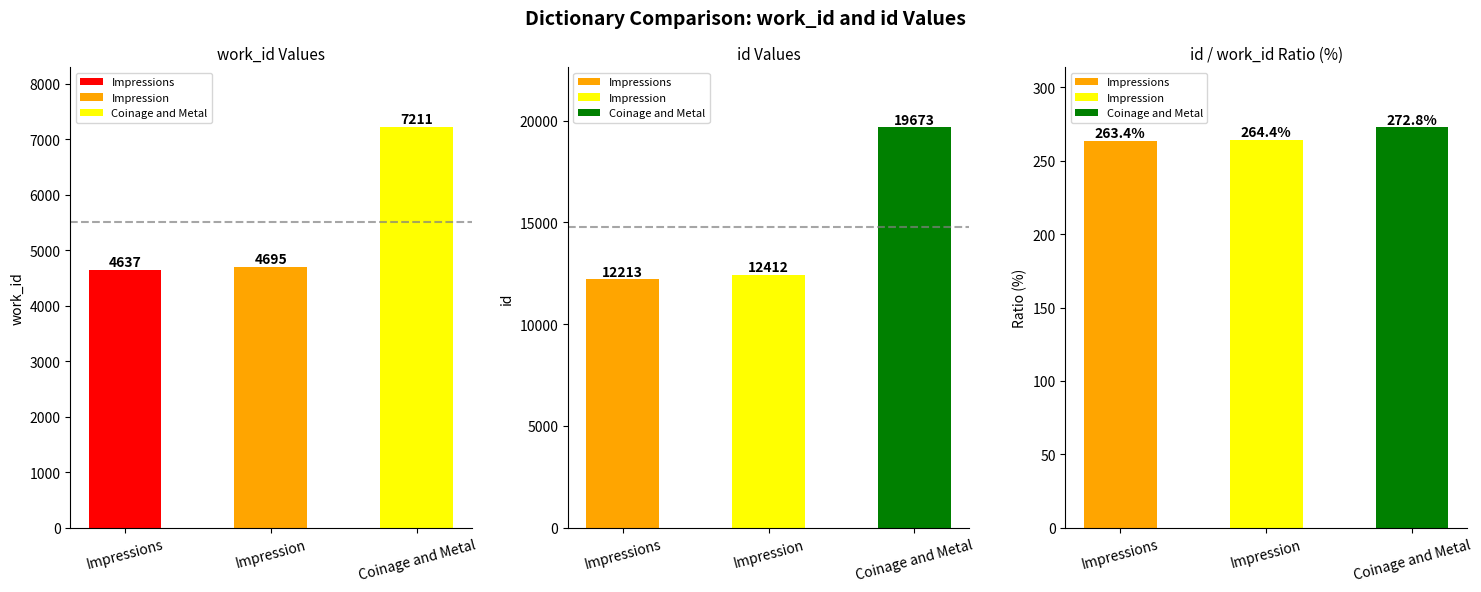

What is the sum of the id values at Impressions and Coinage and Metal?

31886